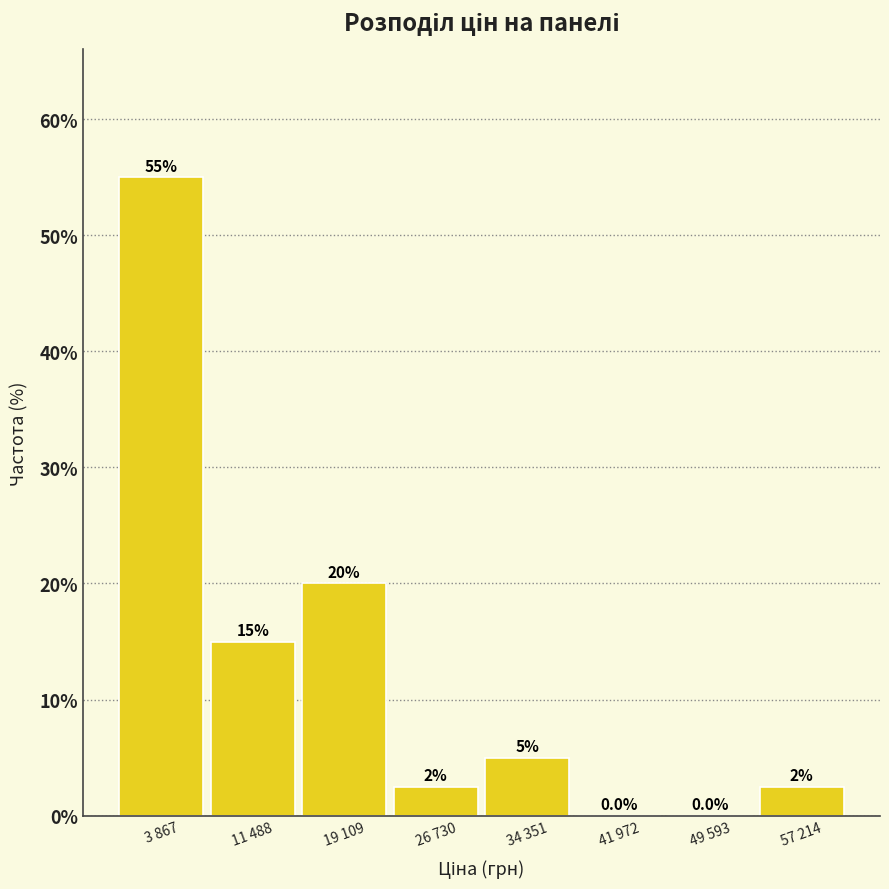

Reading left to right, what are all the values shown in this chart?

3 867=55.0	11 488=15.0	19 109=20.0	26 730=2.5	34 351=5.0	41 972=0.0	49 593=0.0	57 214=2.5